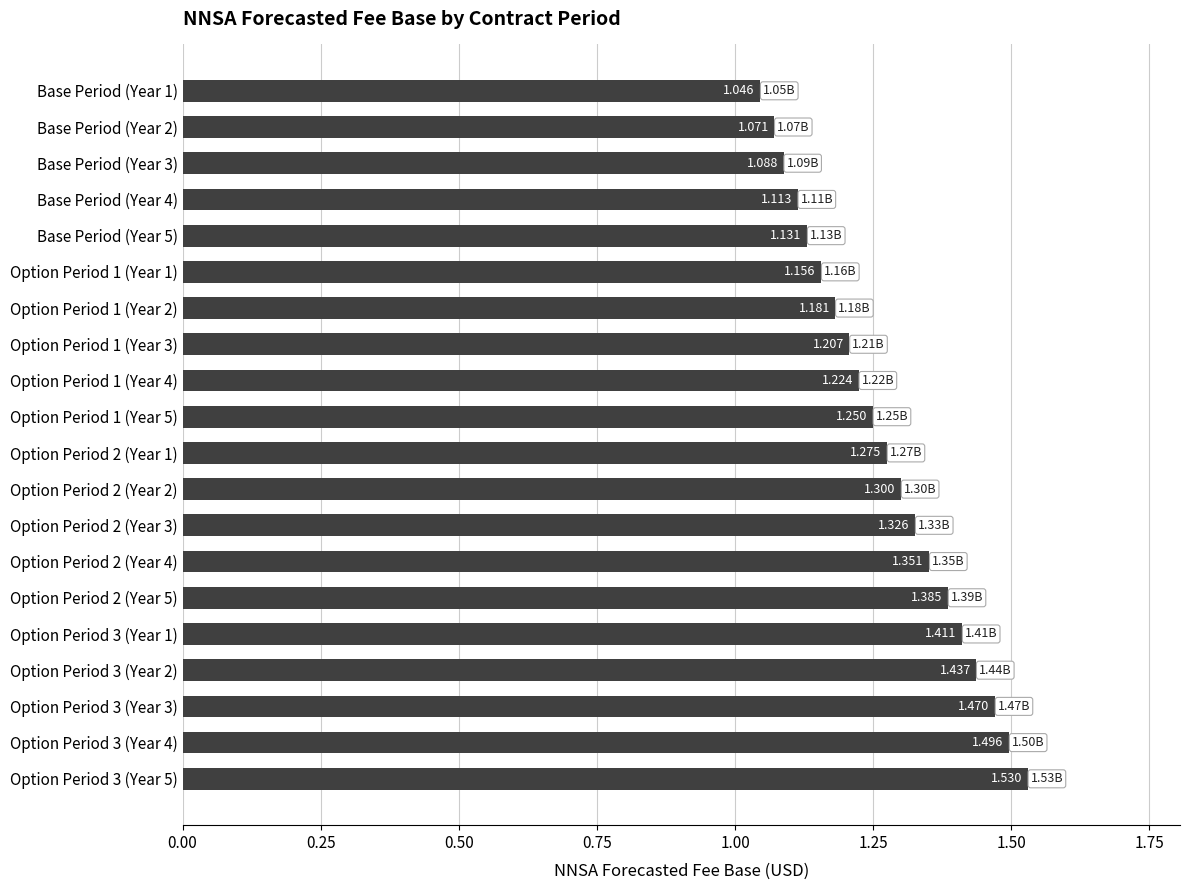

What is the sum of all values?

25.4